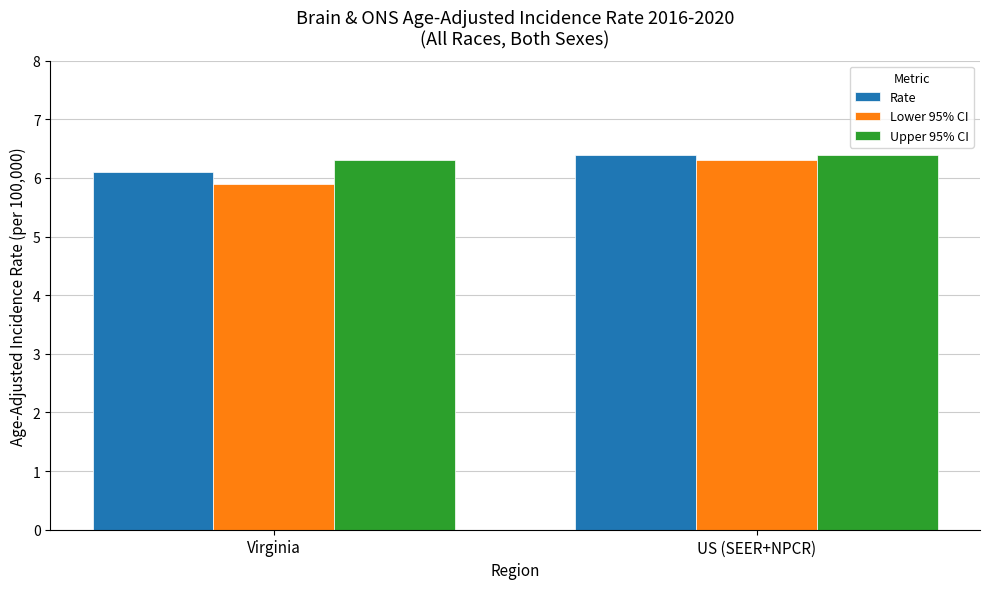

Reading right to left, extract all data points from this chart.

Rate: 6.4	6.1
Lower 95% CI: 6.3	5.9
Upper 95% CI: 6.4	6.3